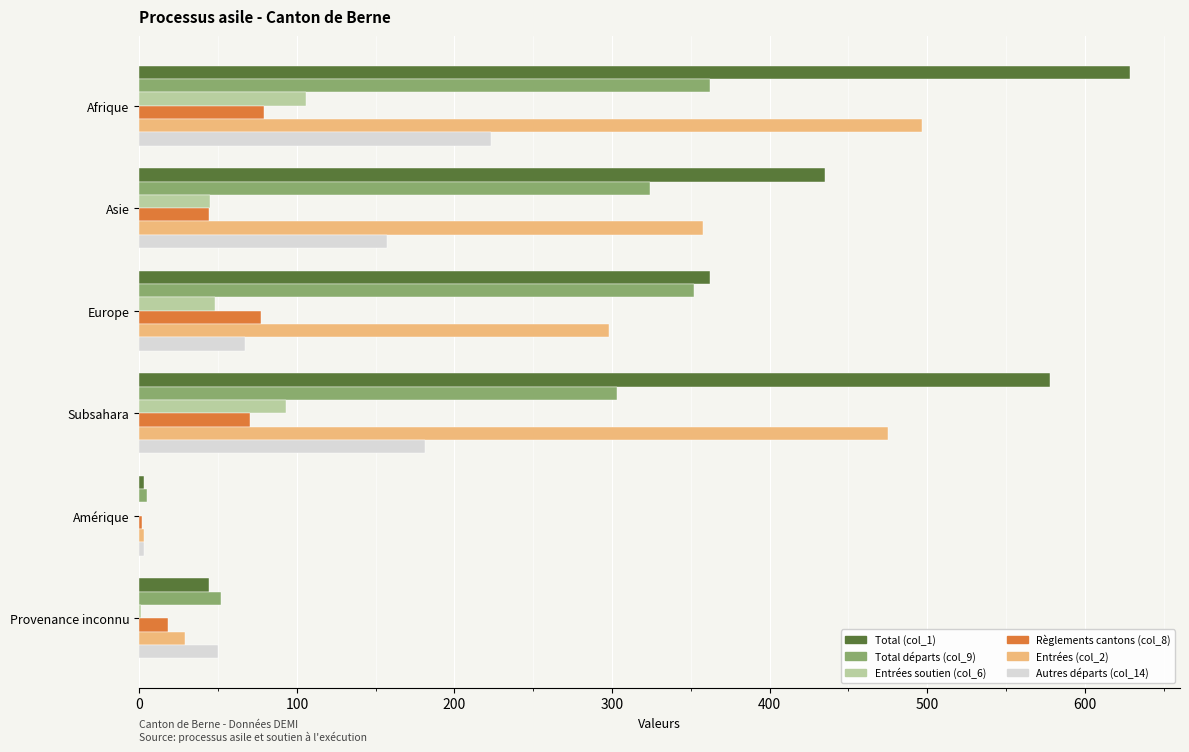

The Entrées (col_2) series shows 892 at Afrique. True or false?

False